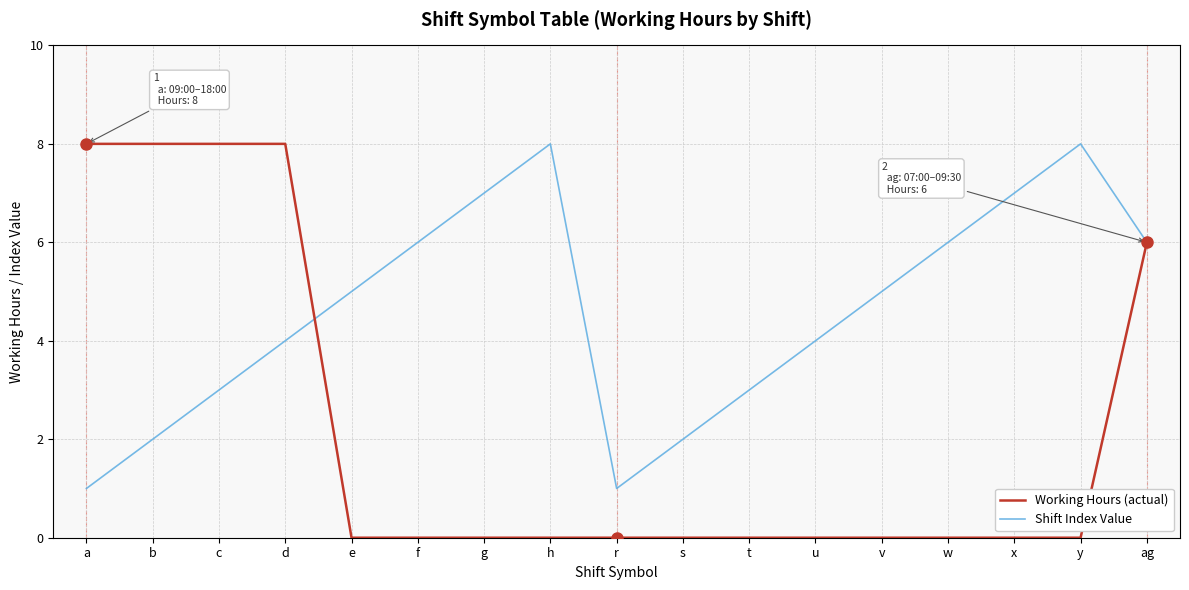

True or false: Shift Index Value has more than 2 points higher than both neighbors.

False